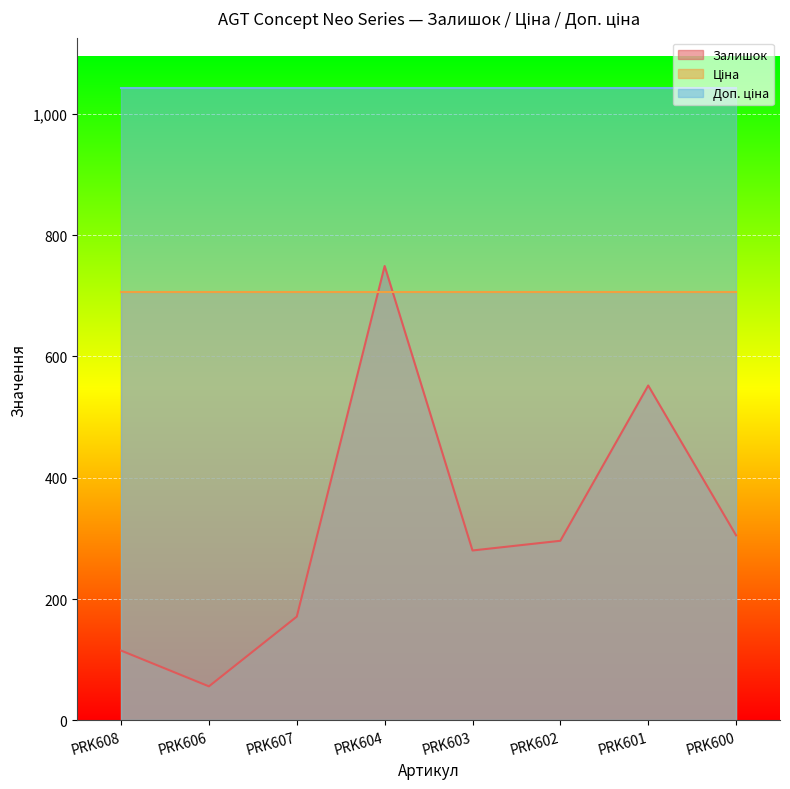

Which series has the largest total across all categories?

Доп. ціна